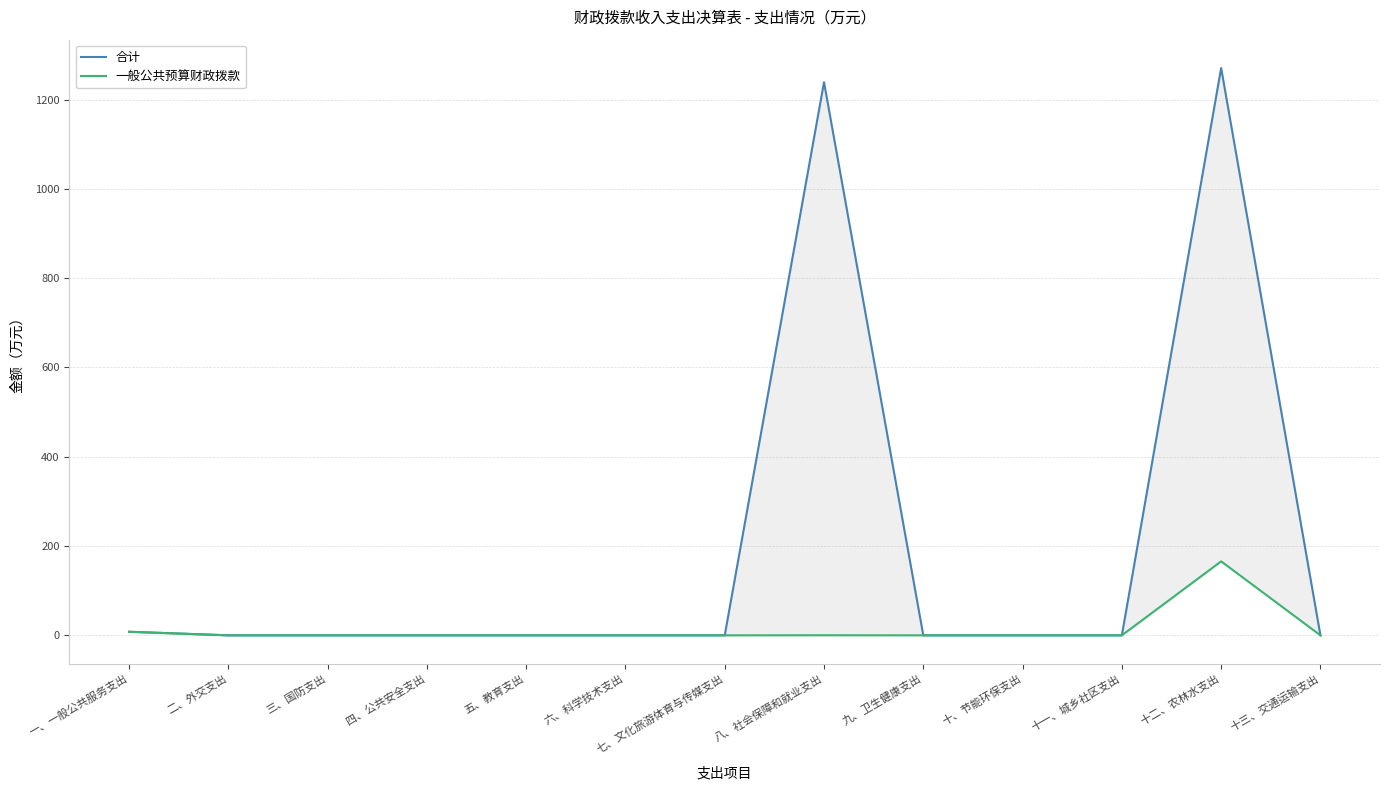

True or false: 一般公共预算财政拨款 and 合计 cross at least once.

False